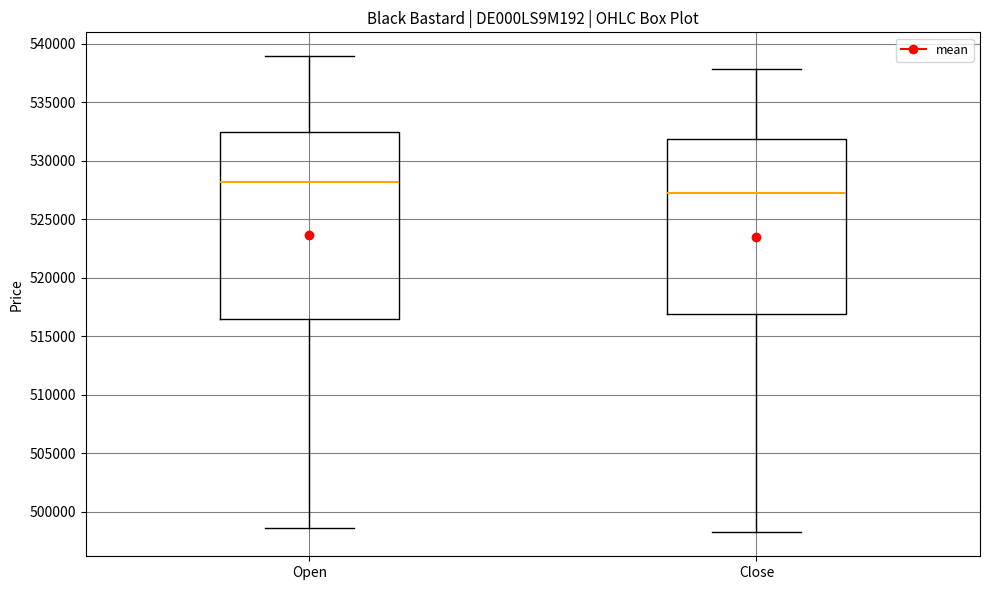

Which box is the tallest, from its lower edge to its upper edge?

Open